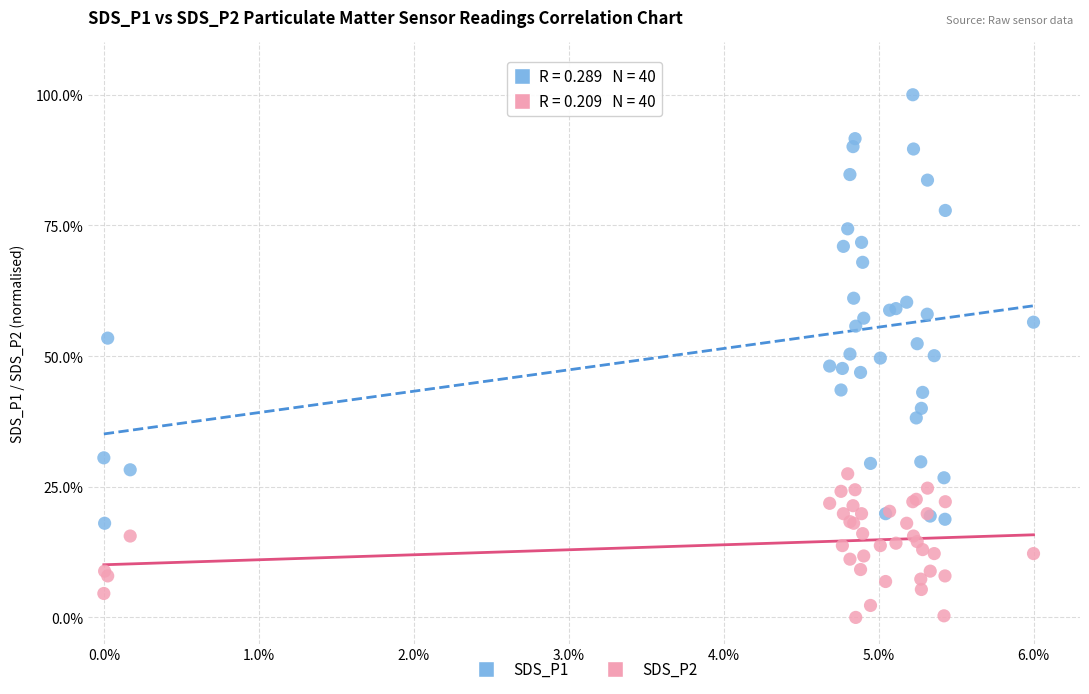

What are all the series names shown in the legend?

SDS_P1, SDS_P2